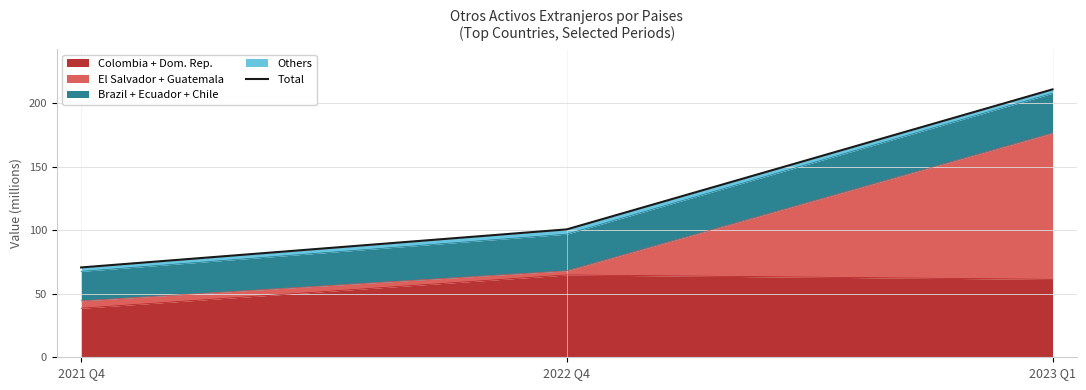

List the labels in order of value, smallest first.

2021 Q4, 2022 Q4, 2023 Q1